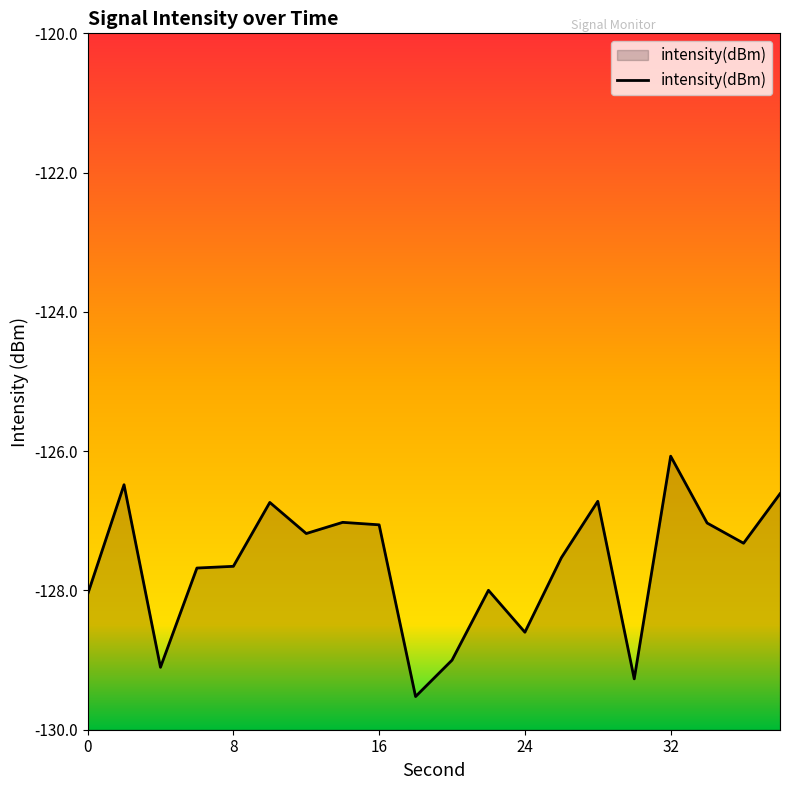

What is the greatest value displayed?

-126.1